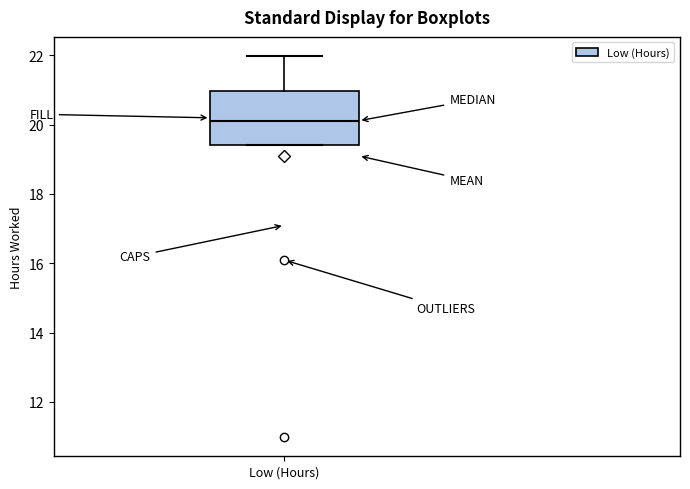

Where does the upper whisker of the box for Low (Hours) end on the y-axis? The values are not printed on the chart, so give them approximately, as read against the axis.

22.0